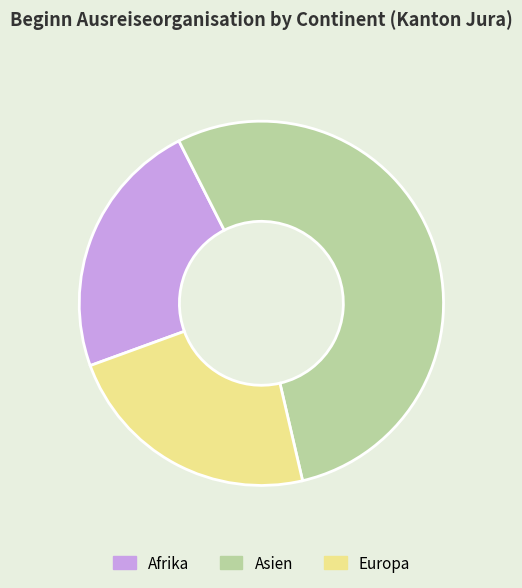

What is the largest slice in the pie chart?

Asien